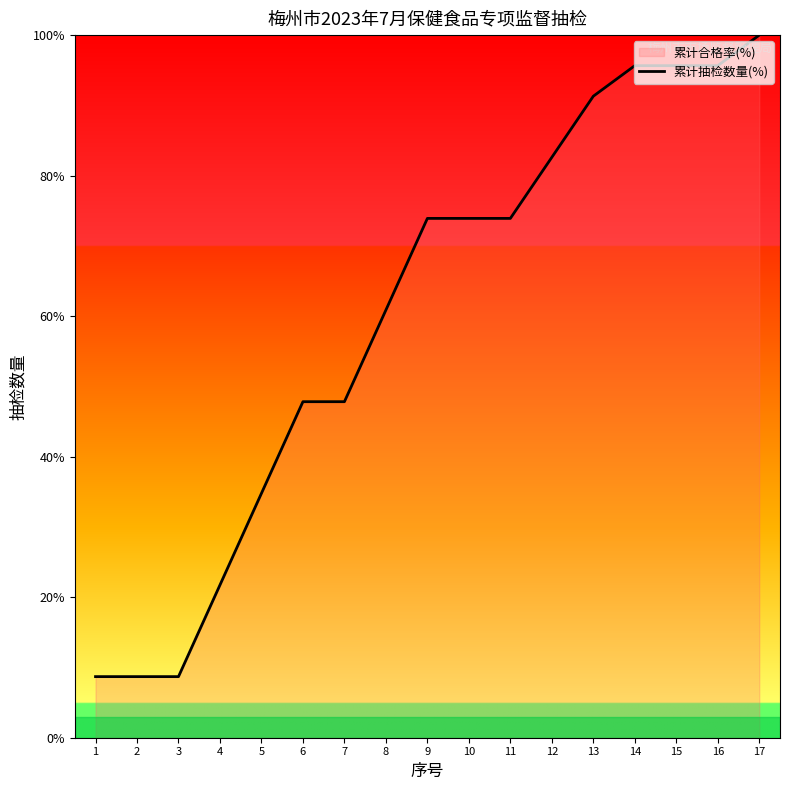

Reading left to right, what are all the values shown in this chart?

1=8.7	2=8.7	3=8.7	4=21.7	5=34.8	6=47.8	7=47.8	8=60.9	9=73.9	10=73.9	11=73.9	12=82.6	13=91.3	14=95.7	15=95.7	16=95.7	17=100.0